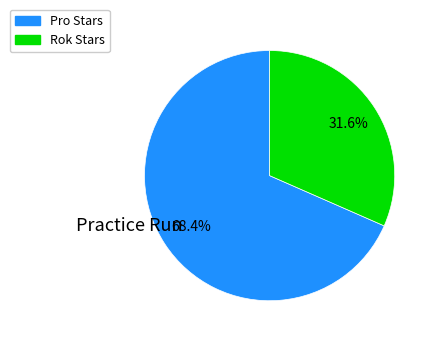

Rank the categories by value from lowest to highest.

Rok Stars, Pro Stars